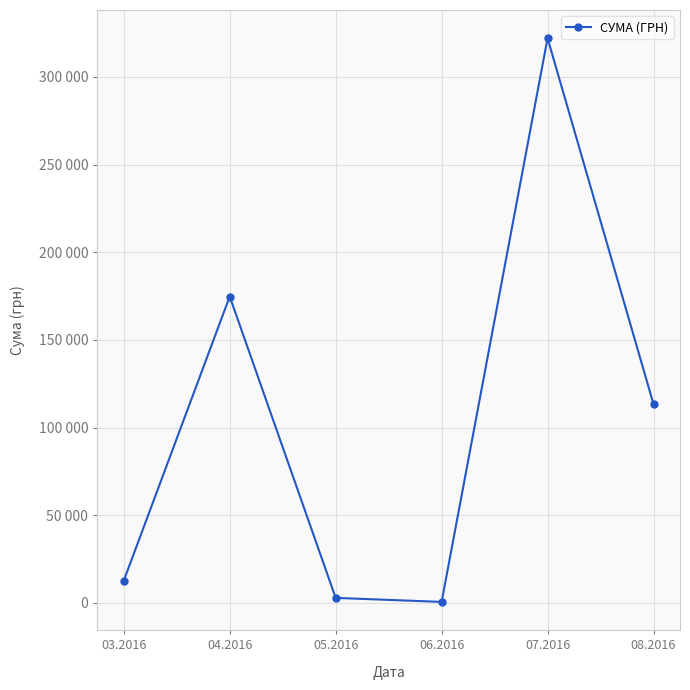

At which label is the value closest to 161356?

04.2016